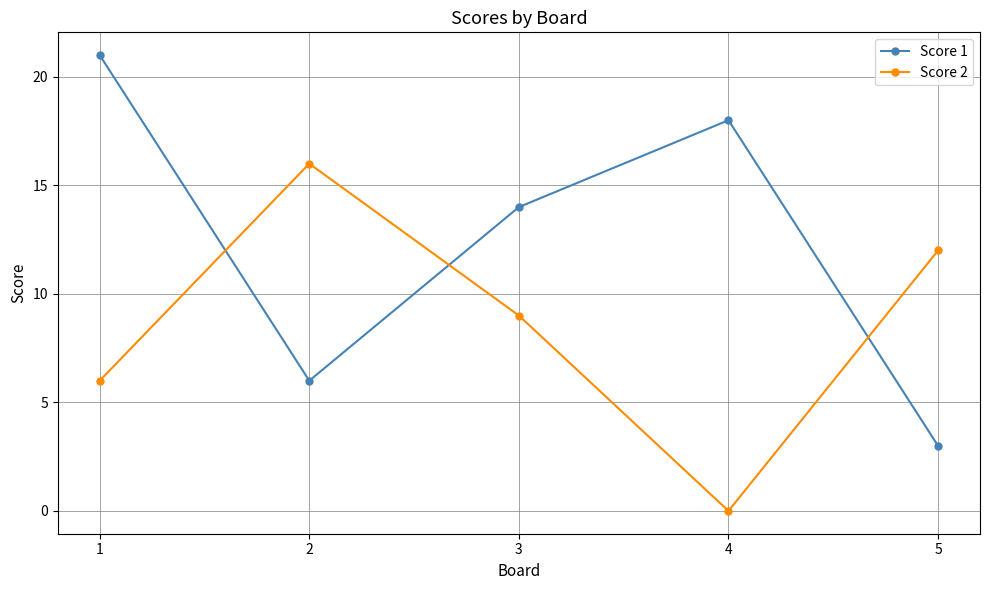

Count the number of data series in this chart.

2